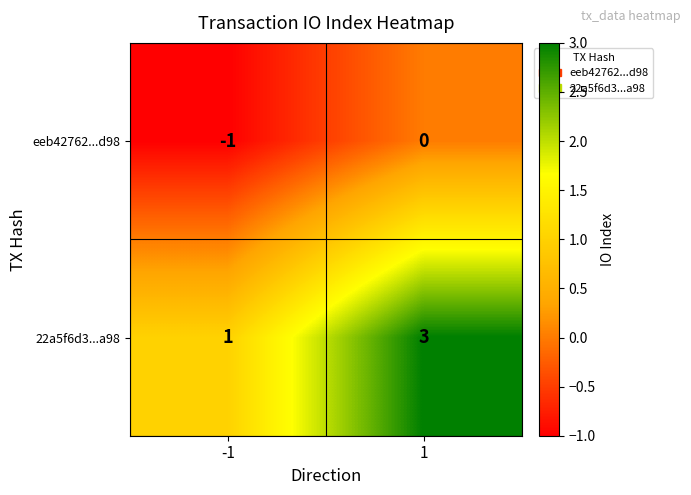

What is the greatest value displayed?

3